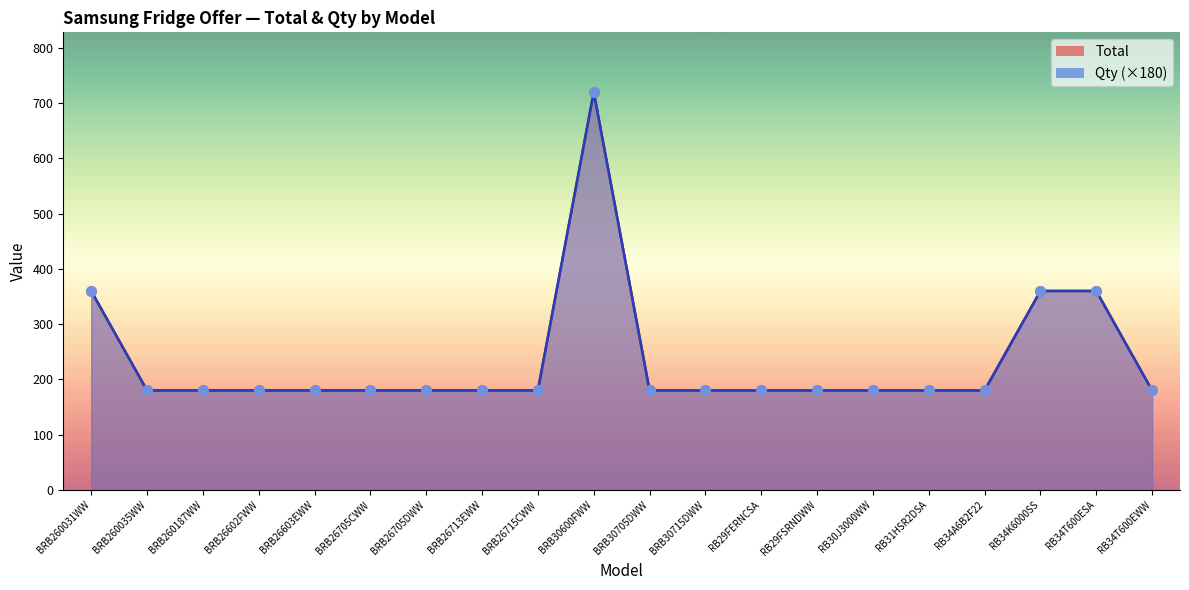

At how many categories does at least one series exceed 678?

1